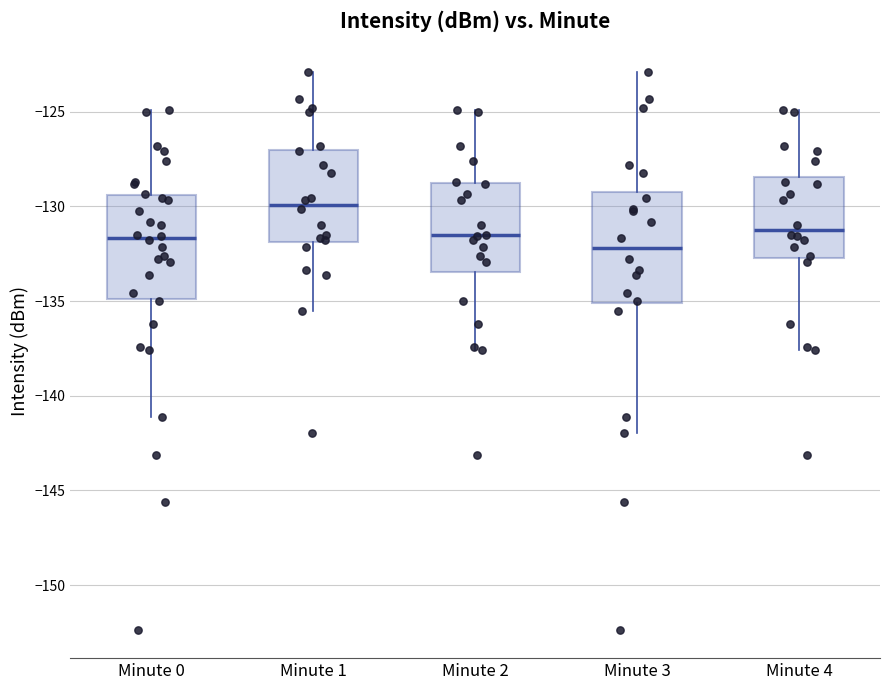

Which box's median line is the lowest?

Minute 3